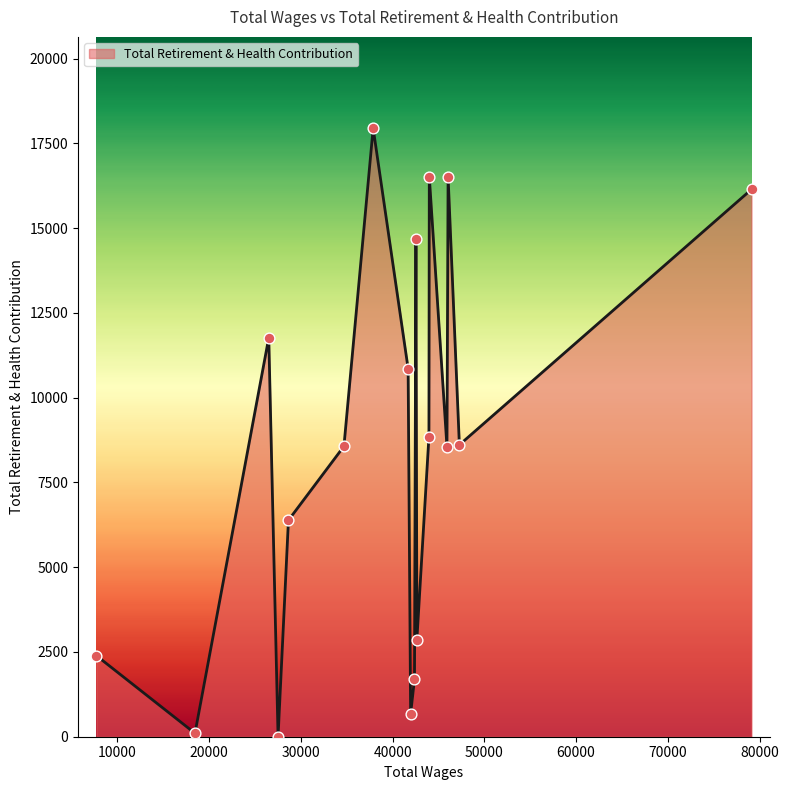

What is the greatest value displayed?

17947